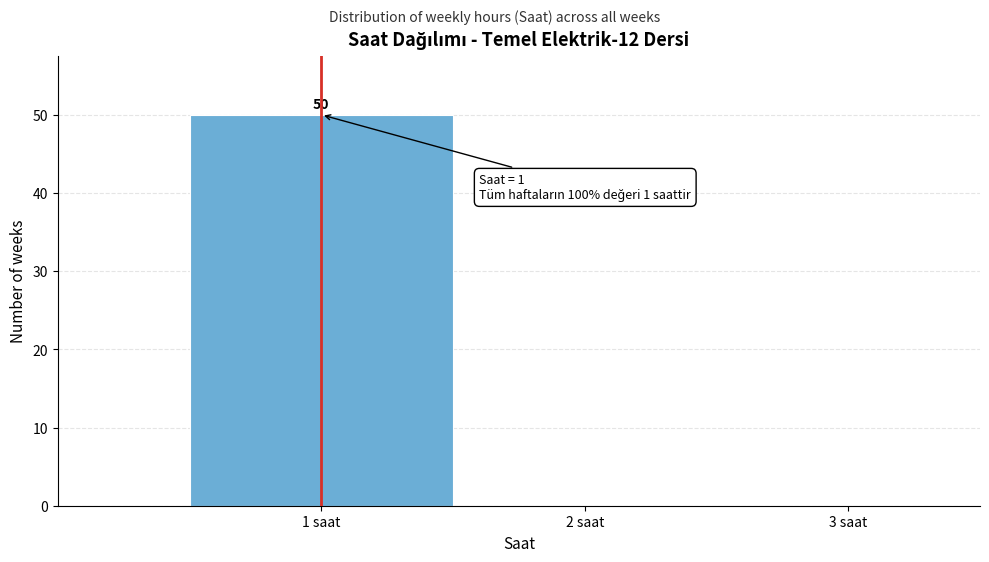

Which range on the x-axis has the tallest bar?

0.5 to 1.5